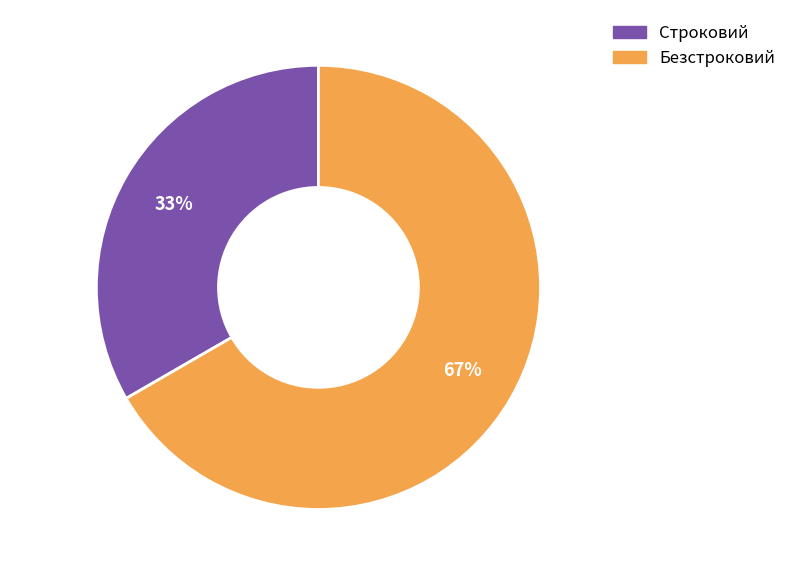

Combined, do Строковий and Безстроковий account for over 50%?

Yes